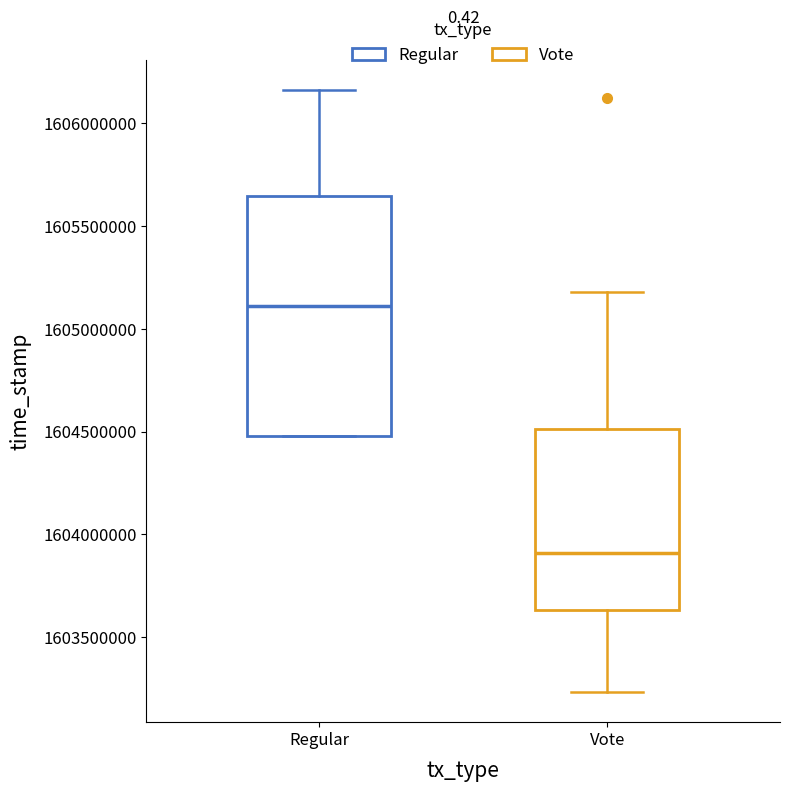

Reading left to right, read every box against the y-axis: the position of its median line, the range the box covers, and the ends of its whiskers. The values are not printed on the chart, so give them approximately, as read against the axis.

Regular: median 1605100000, box 1604500000 to 1605650000, whiskers 1604500000 to 1606150000
Vote: median 1603900000, box 1603650000 to 1604500000, whiskers 1603250000 to 1605200000